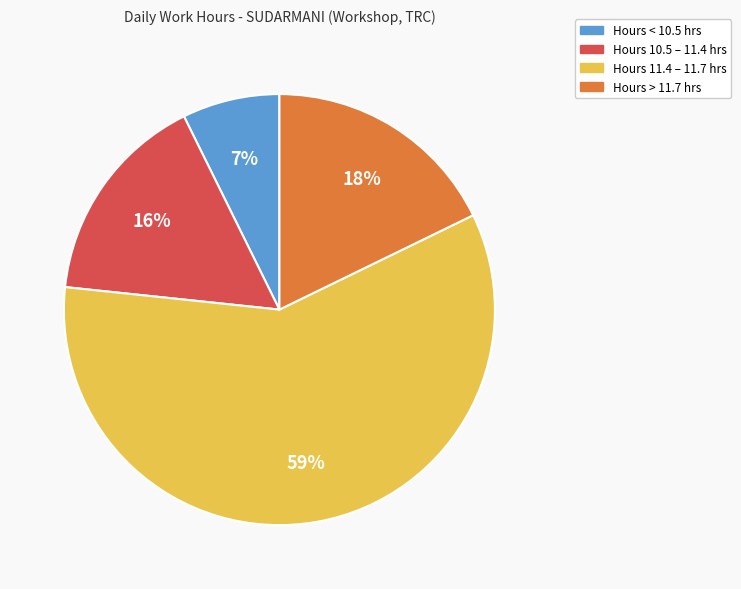

To the nearest percent, what portion does Hours < 10.5 hrs represent?

7%